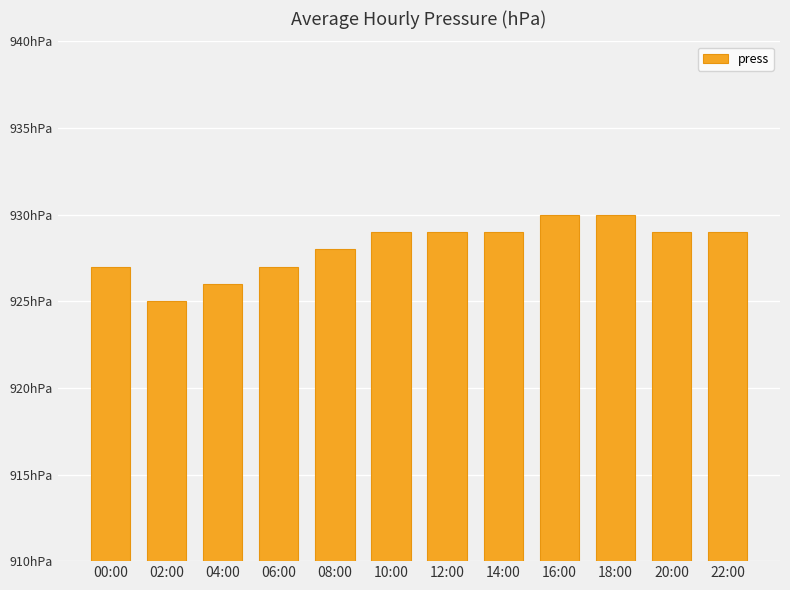

What is the difference between the values at 14:00 and 02:00?

4